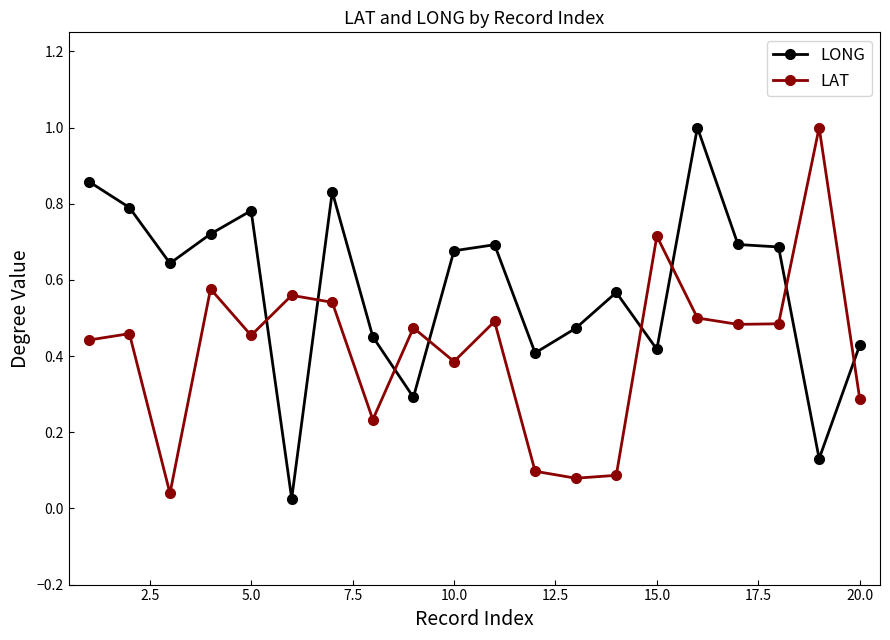

What is the greatest value displayed?

1.0